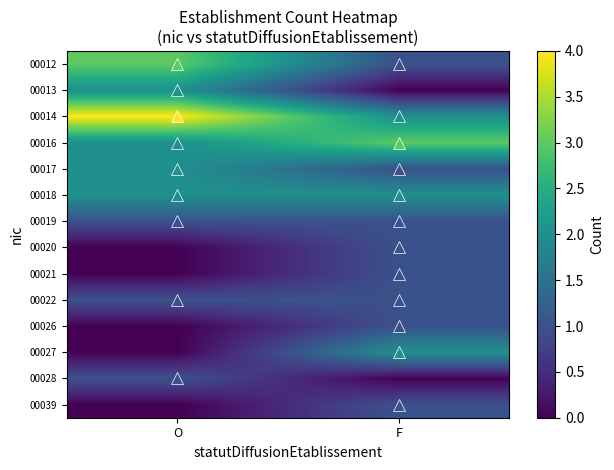

Reading left to right, list all the values displayed in this chart.

00012: O=3	F=1
00013: O=2	F=0
00014: O=4	F=2
00016: O=2	F=3
00017: O=2	F=1
00018: O=2	F=2
00019: O=1	F=1
00020: O=0	F=1
00021: O=0	F=1
00022: O=1	F=1
00026: O=0	F=1
00027: O=0	F=2
00028: O=1	F=0
00039: O=0	F=1